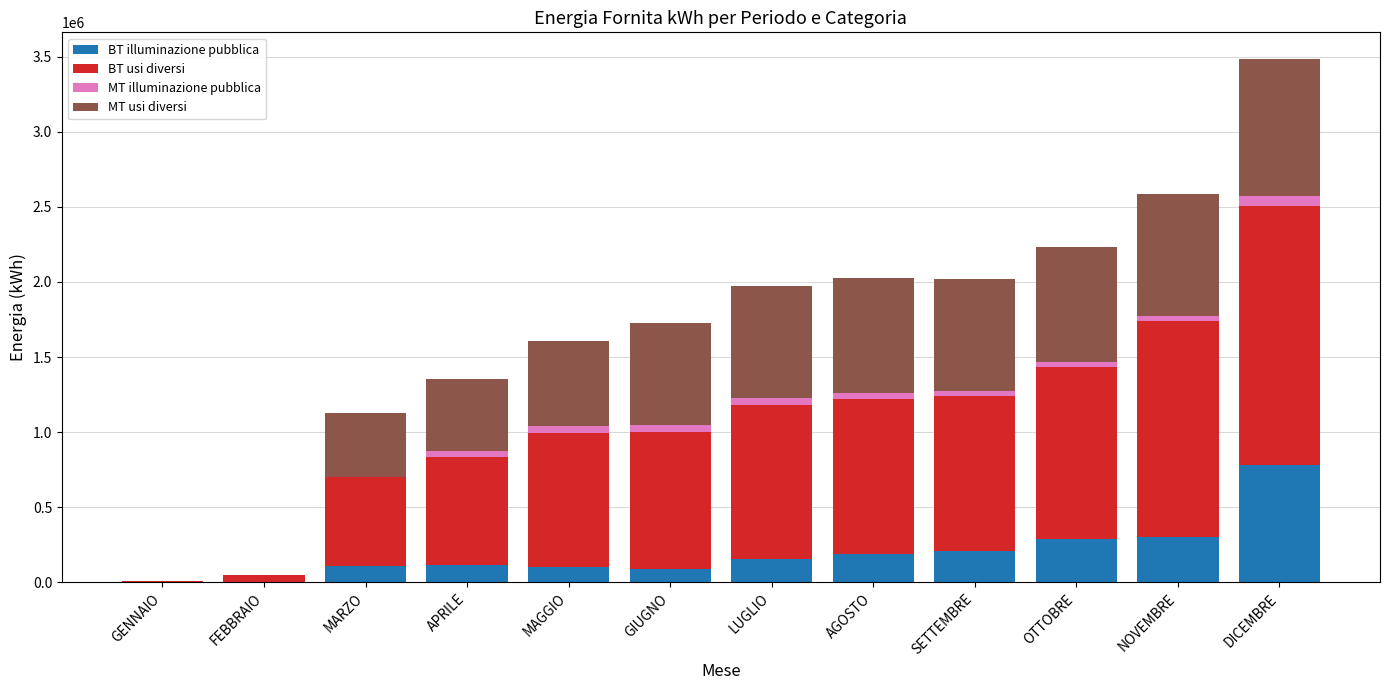

At which label does BT illuminazione pubblica reach its peak?

DICEMBRE